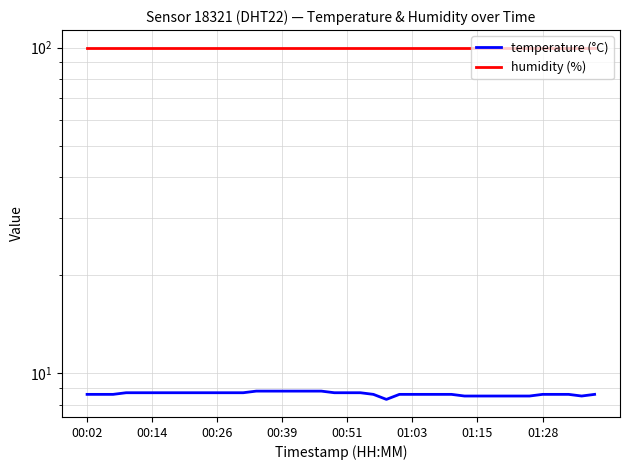

True or false: temperature (°C) has a value of 5.5 at 31.

False